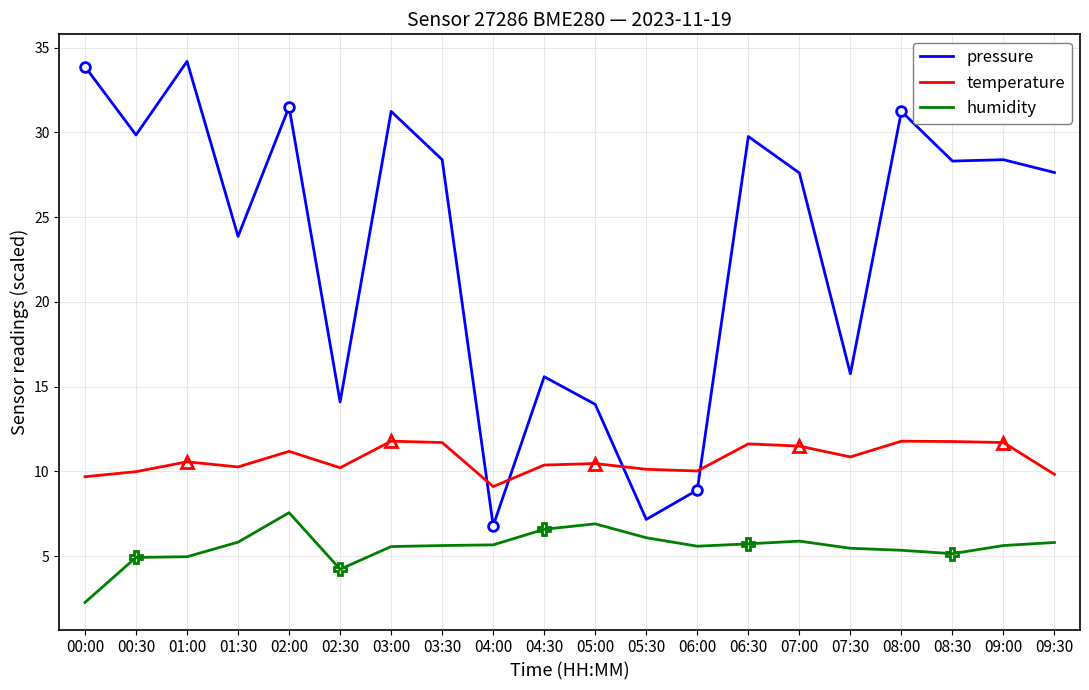

How many data points in temperature are less than 10?

4